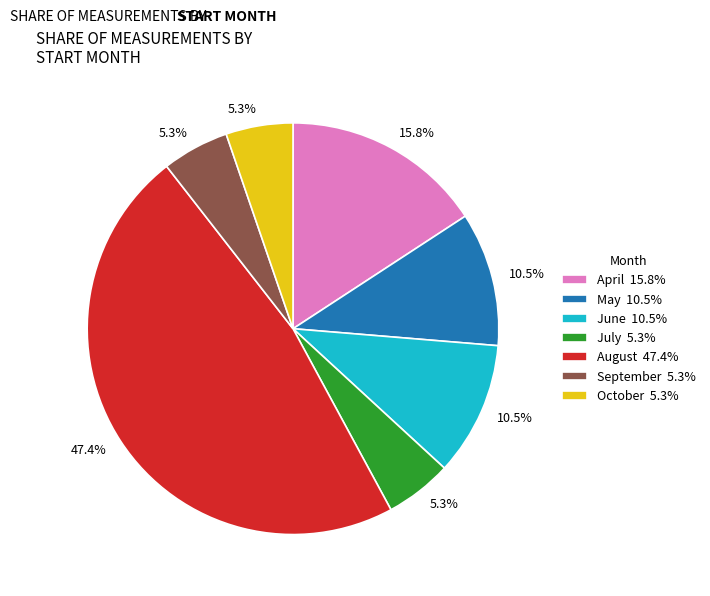

Between April 15.8% and September 5.3%, which is larger?

April 15.8%